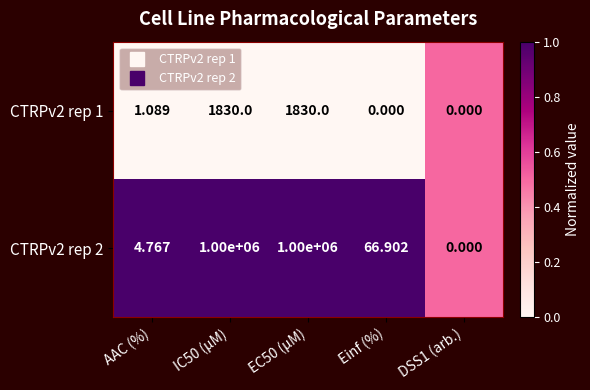

Where is CTRPv2 rep 1 nearest to the value 915?

AAC (%)